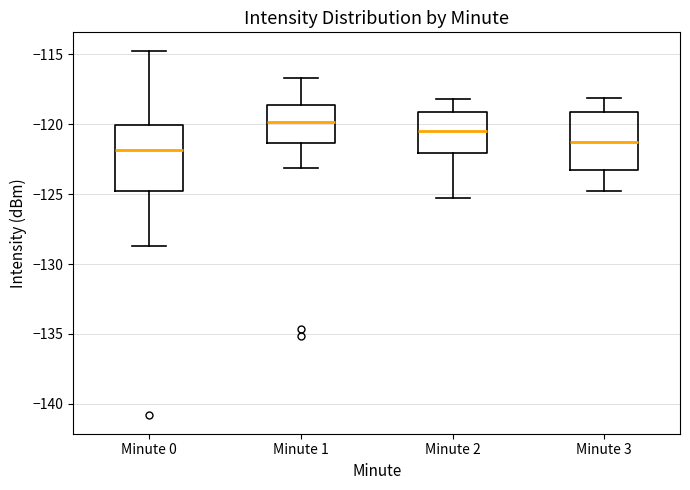

Which box's median line is the highest?

Minute 1